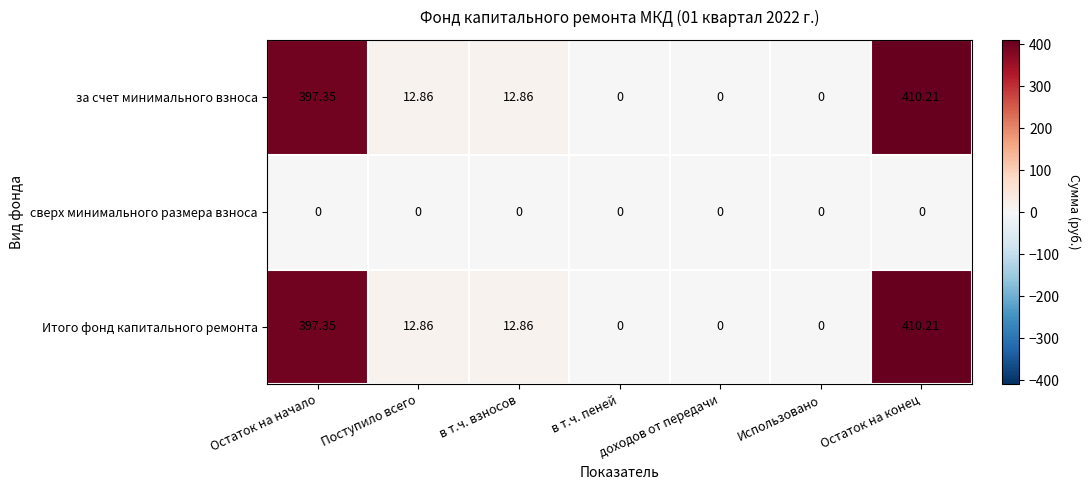

At which category is the sum across all series the highest?

Остаток на конец